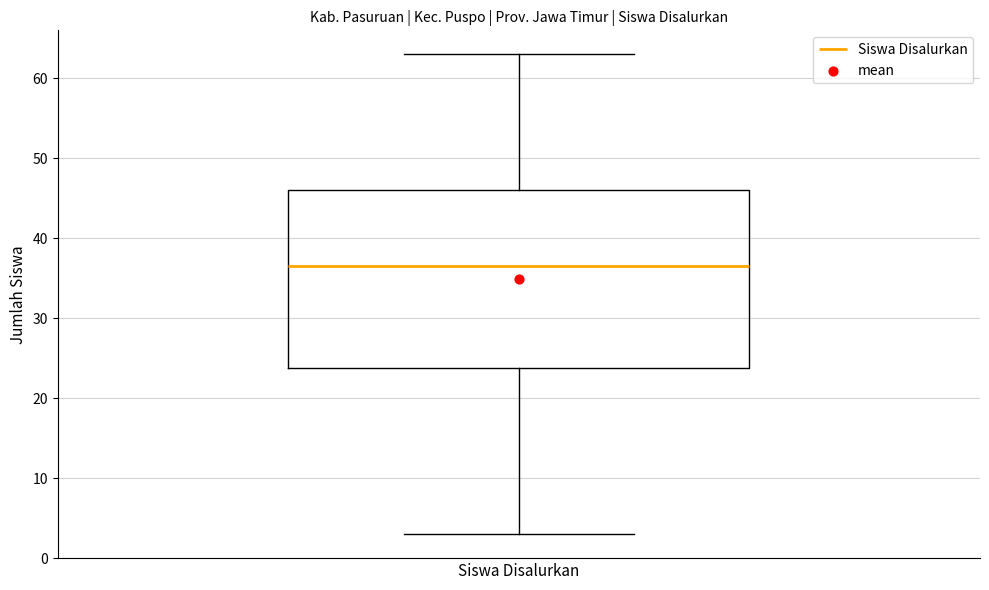

Where does the median line of the box for Siswa Disalurkan sit on the y-axis? The values are not printed on the chart, so give them approximately, as read against the axis.

37